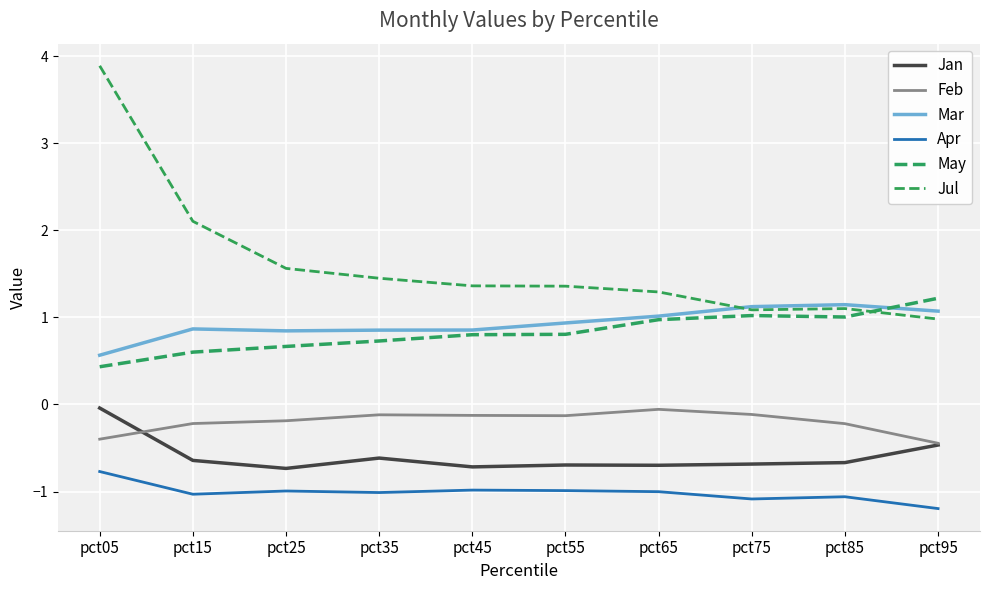

What is the smallest value displayed?

-1.2